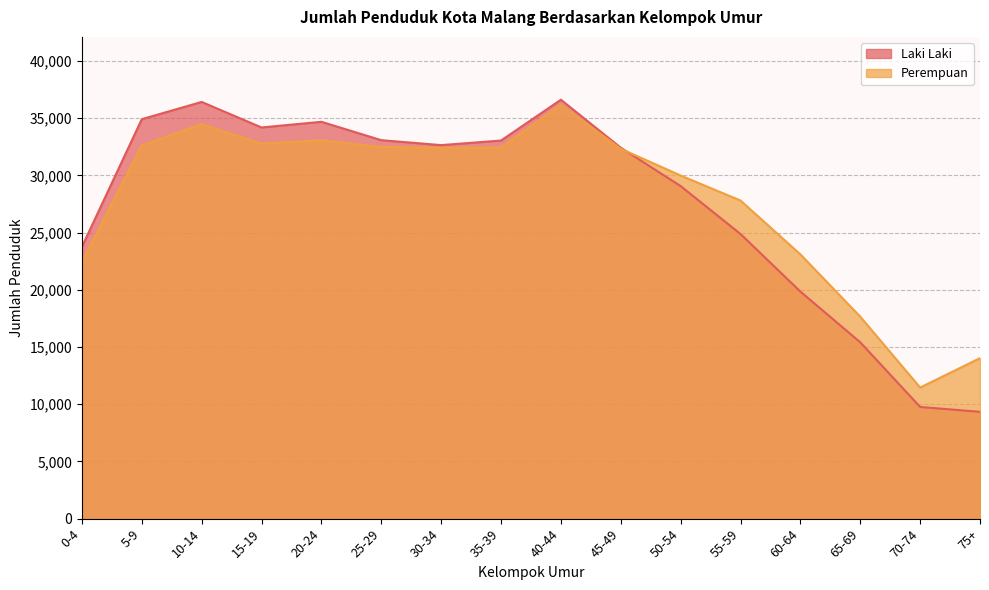

What is the sum of the Perempuan values at 5-9 and 0-4?

55066